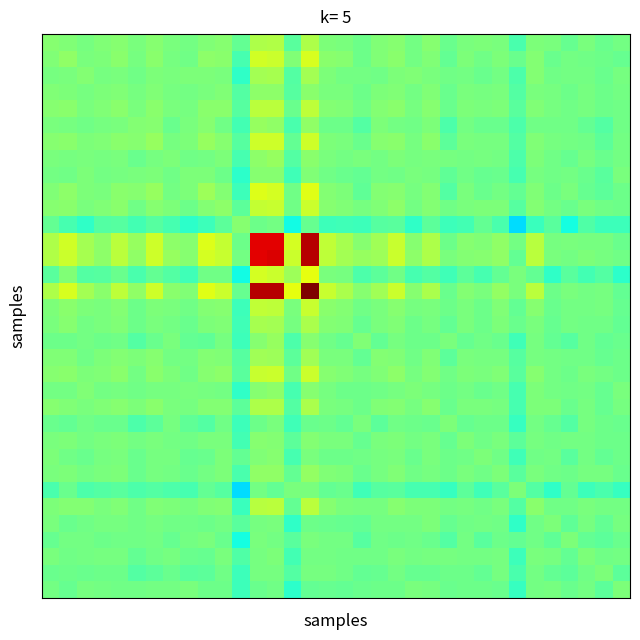

Count the number of categories in the chart.

34